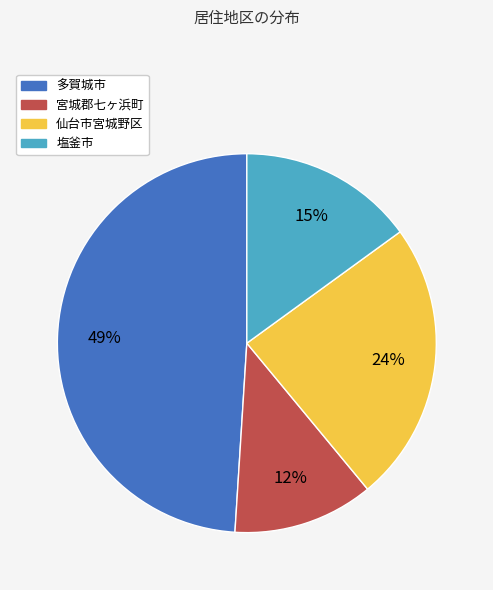

To the nearest percent, what is the difference between the largest and smallest slice percentages?

37%